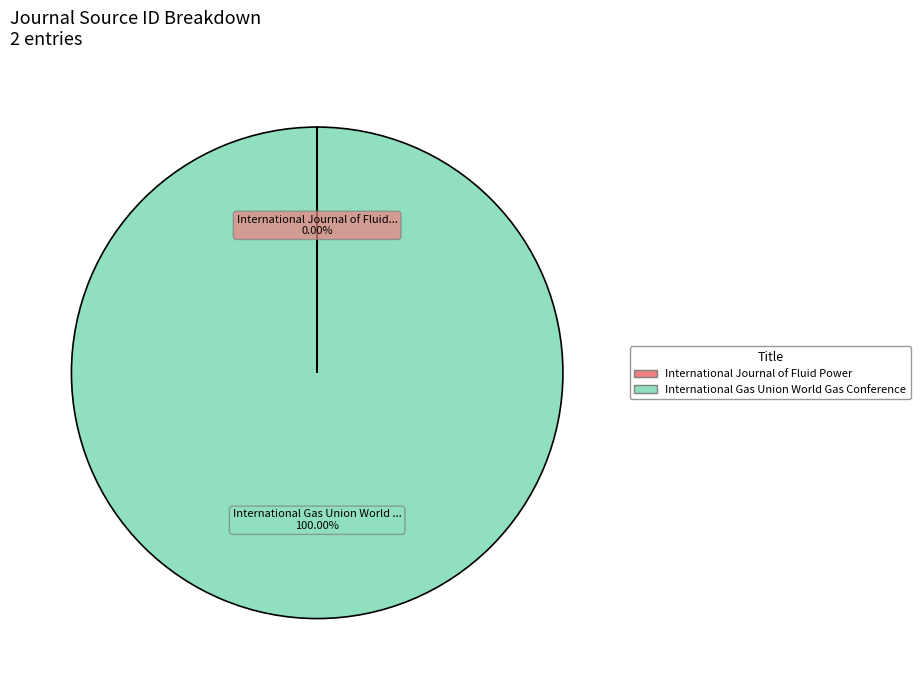

Does International Gas Union World Gas Conference account for over 50% of the chart?

Yes